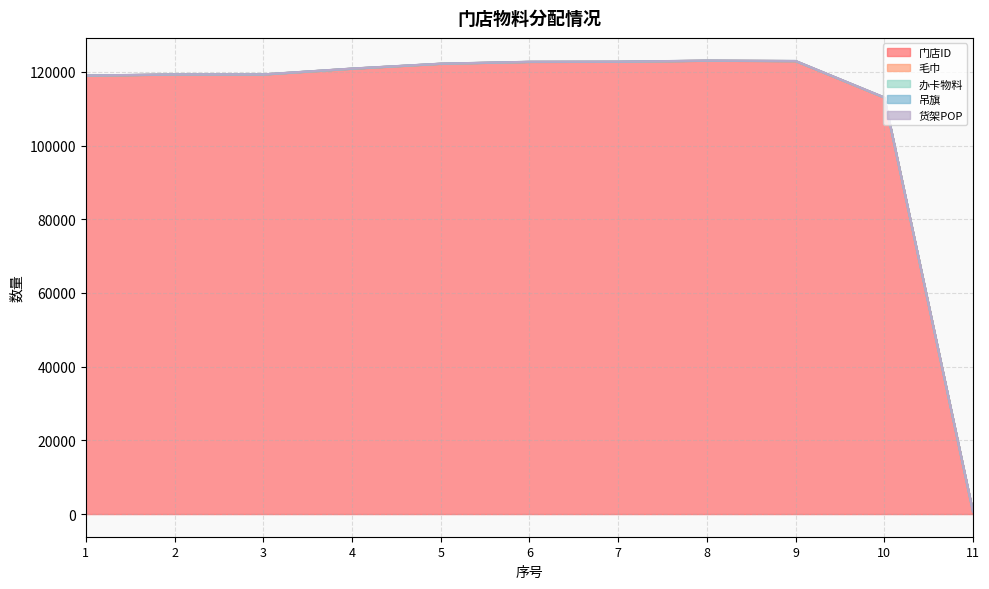

What is the sum of all 门店ID values?

1205412